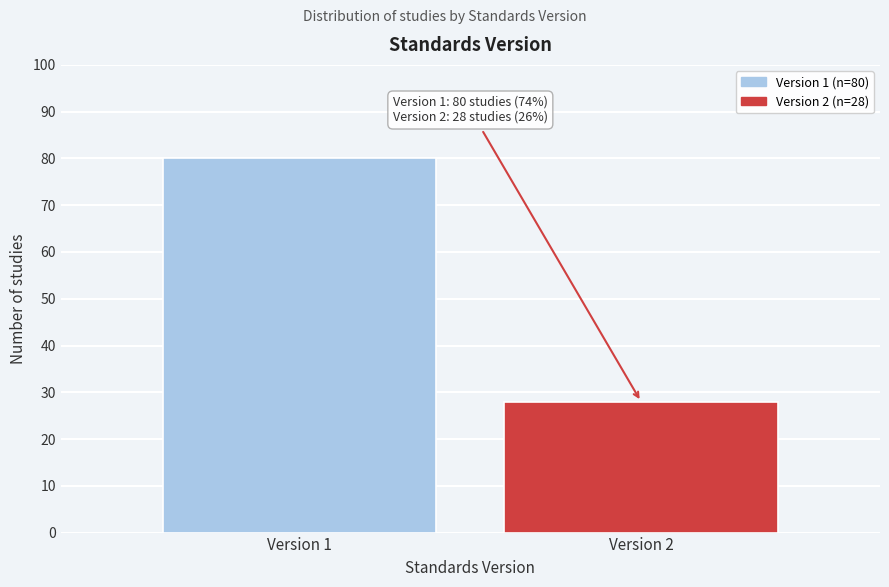

Reading left to right, list all the values displayed in this chart.

Version 1=80	Version 2=28